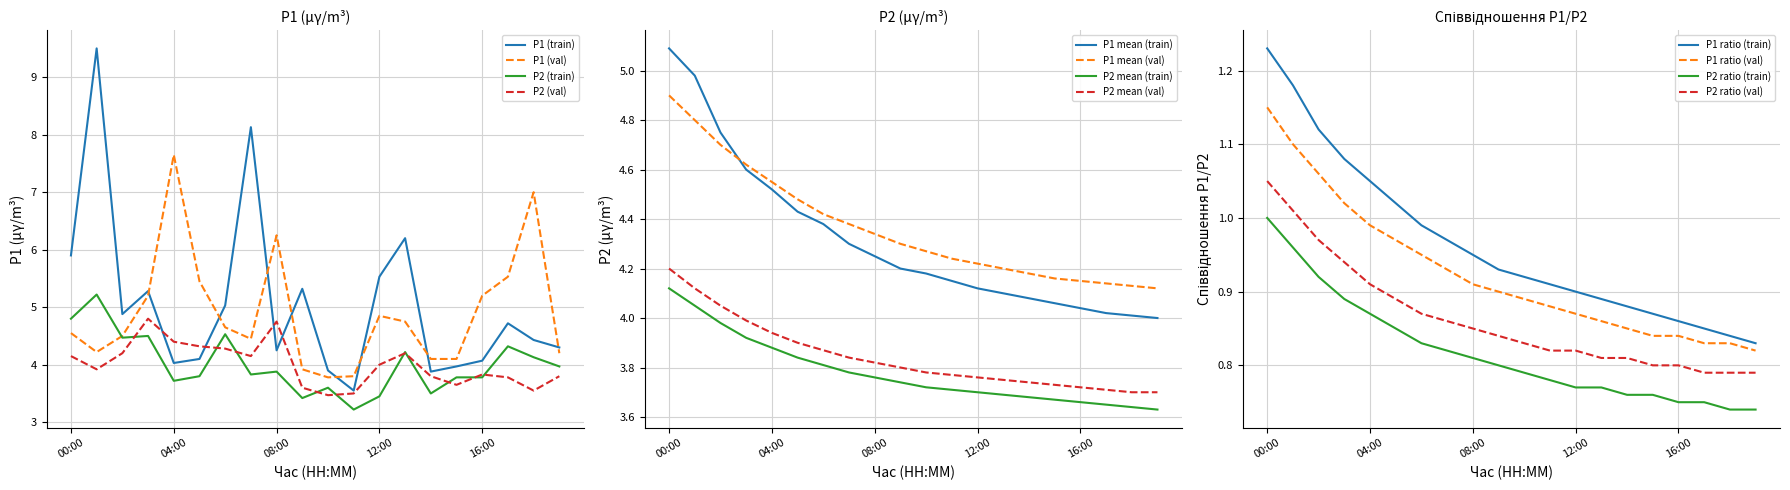

True or false: P1 (train) and P2 (val) intersect in this chart.

True